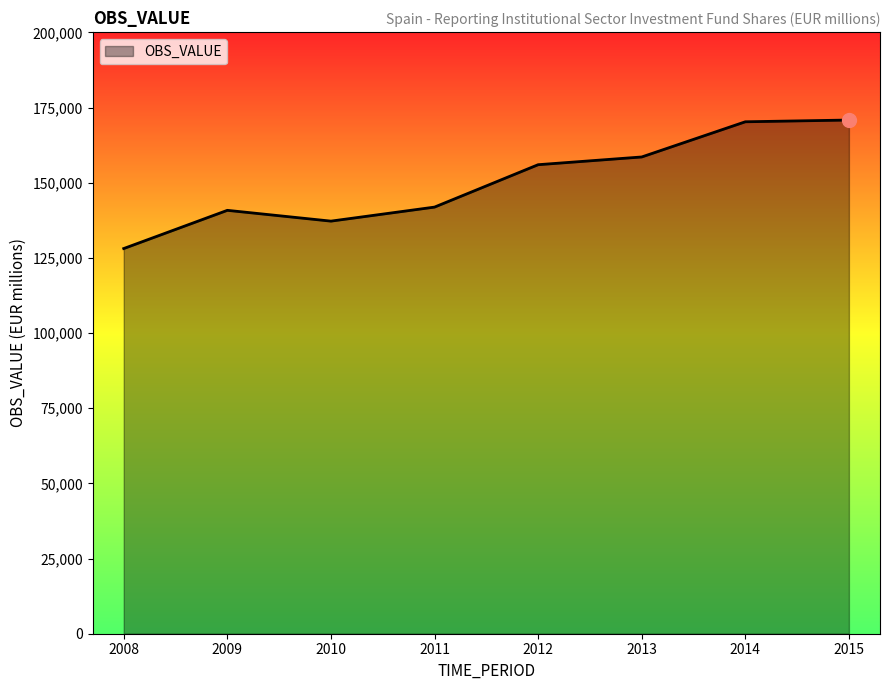

Where is the data nearest to the value 149467?

2012